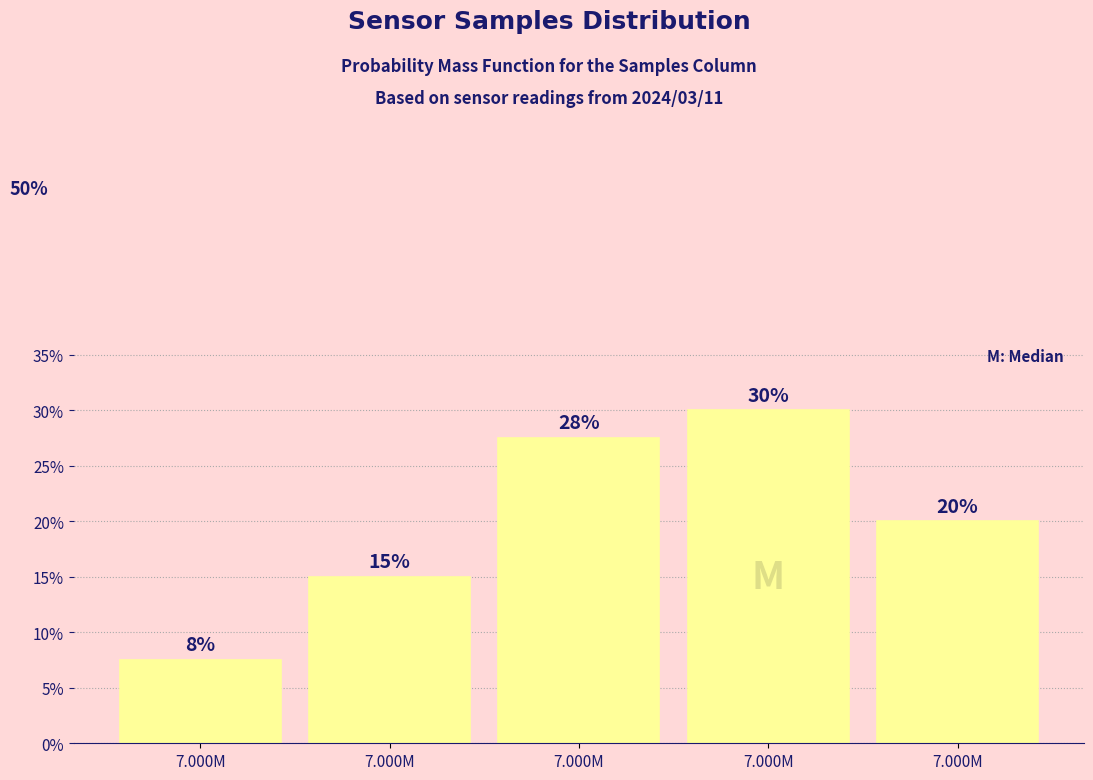

Are the bars horizontal?

No